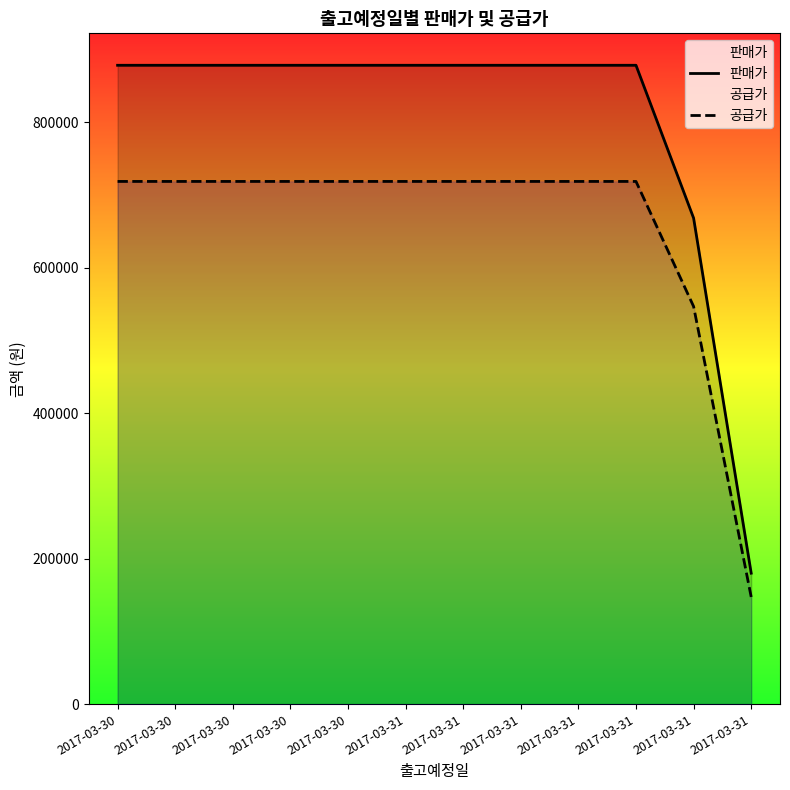

What is the maximum value shown in the chart?

878000